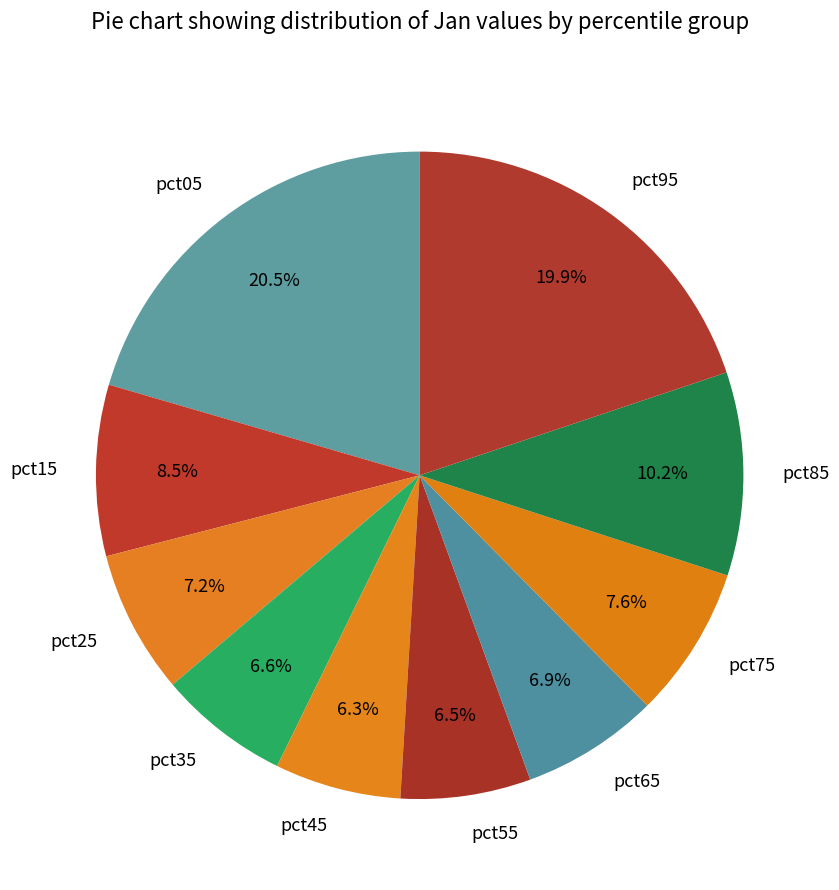

To the nearest percent, what percentage of the pie is pct95?

20%